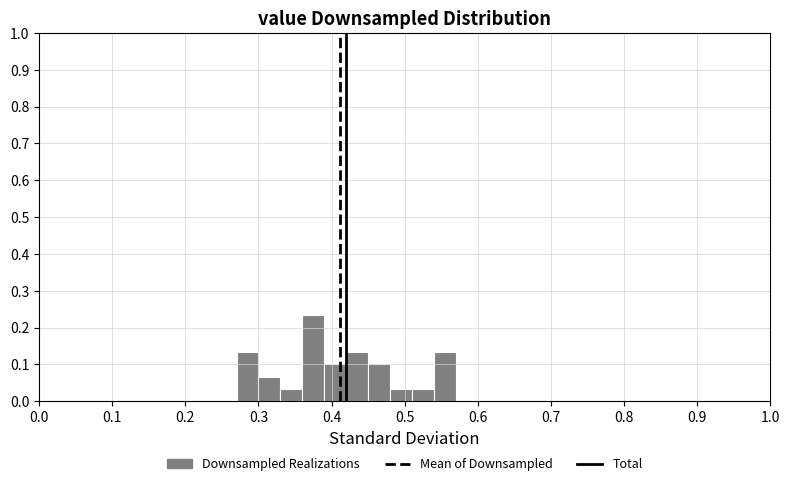

Around what value on the x-axis is the tallest bar? Give the approximate position of its centre, as read against the axis.

0.38